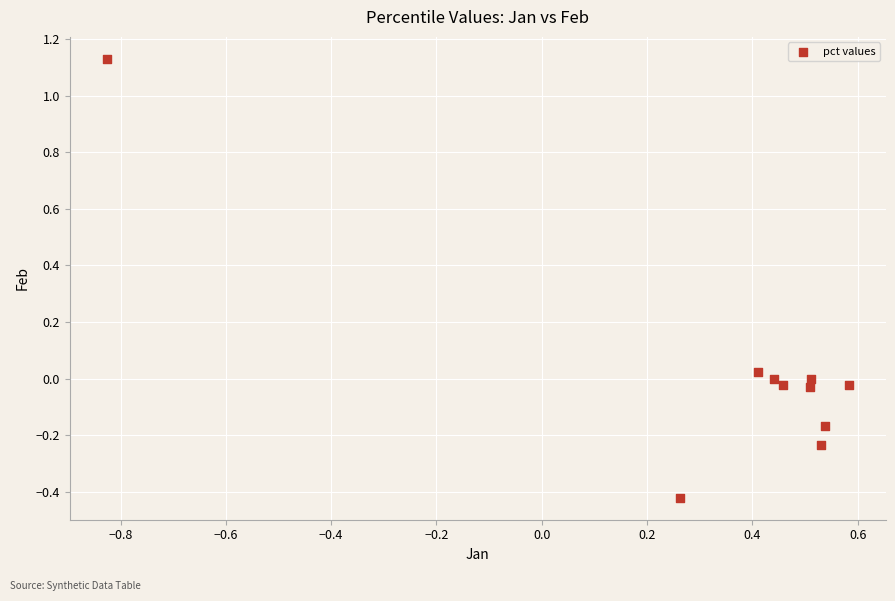

What is the average X value?

0.3